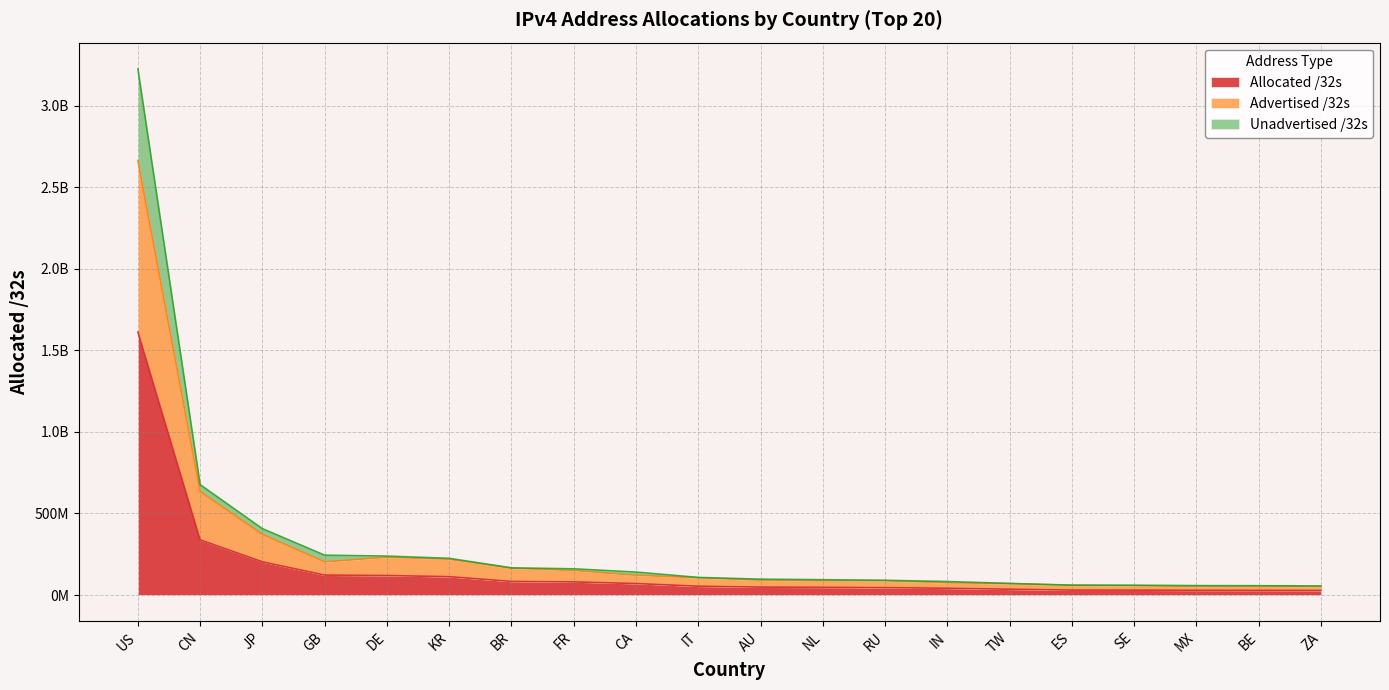

What is the label of the 13th point from the right?

FR